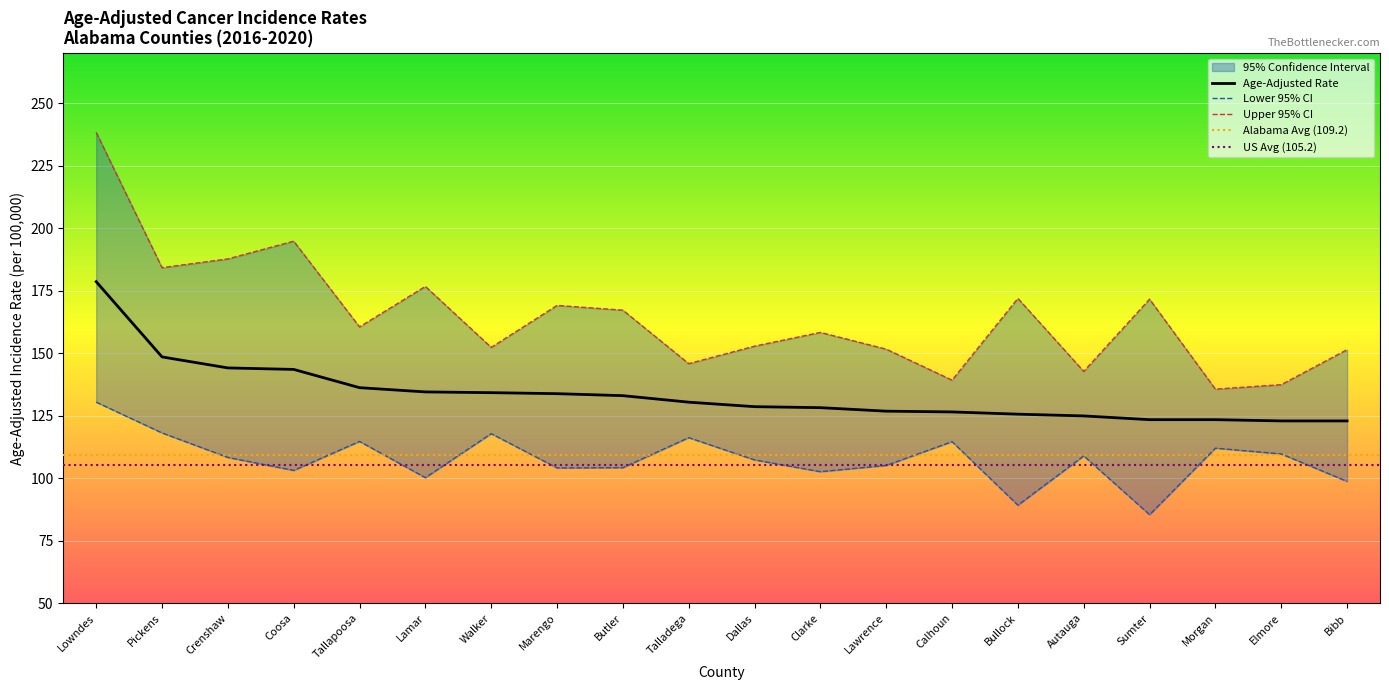

Reading right to left, extract all data points from this chart.

Age-Adjusted Rate: Bibb=122.9	Elmore=122.9	Morgan=123.4	Sumter=123.4	Autauga=124.9	Bullock=125.6	Calhoun=126.5	Lawrence=126.8	Clarke=128.2	Dallas=128.6	Talladega=130.4	Butler=133.0	Marengo=133.8	Walker=134.2	Lamar=134.5	Tallapoosa=136.2	Coosa=143.5	Crenshaw=144.1	Pickens=148.5	Lowndes=178.6
Lower 95% CI: Bibb=98.7	Elmore=109.7	Morgan=112.0	Sumter=85.4	Autauga=108.9	Bullock=89.2	Calhoun=114.6	Lawrence=105.1	Clarke=102.6	Dallas=107.3	Talladega=116.2	Butler=104.2	Marengo=104.1	Walker=117.8	Lamar=100.2	Tallapoosa=114.7	Coosa=103.1	Crenshaw=108.3	Pickens=118.1	Lowndes=130.4
Upper 95% CI: Bibb=151.4	Elmore=137.4	Morgan=135.6	Sumter=171.6	Autauga=142.7	Bullock=171.9	Calhoun=139.2	Lawrence=151.6	Clarke=158.3	Dallas=152.8	Talladega=145.8	Butler=167.2	Marengo=169.1	Walker=152.3	Lamar=176.7	Tallapoosa=160.5	Coosa=194.8	Crenshaw=187.7	Pickens=184.2	Lowndes=238.3